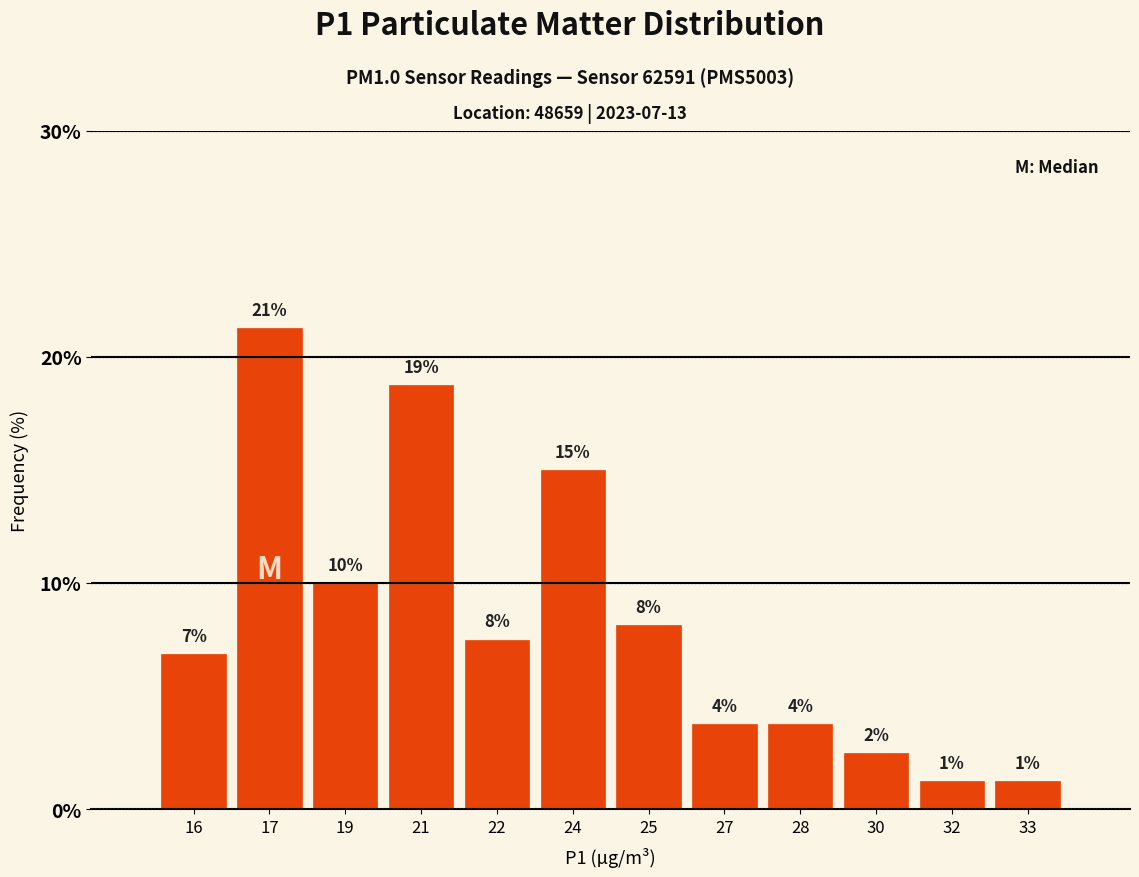

Does the chart contain any negative values?

No